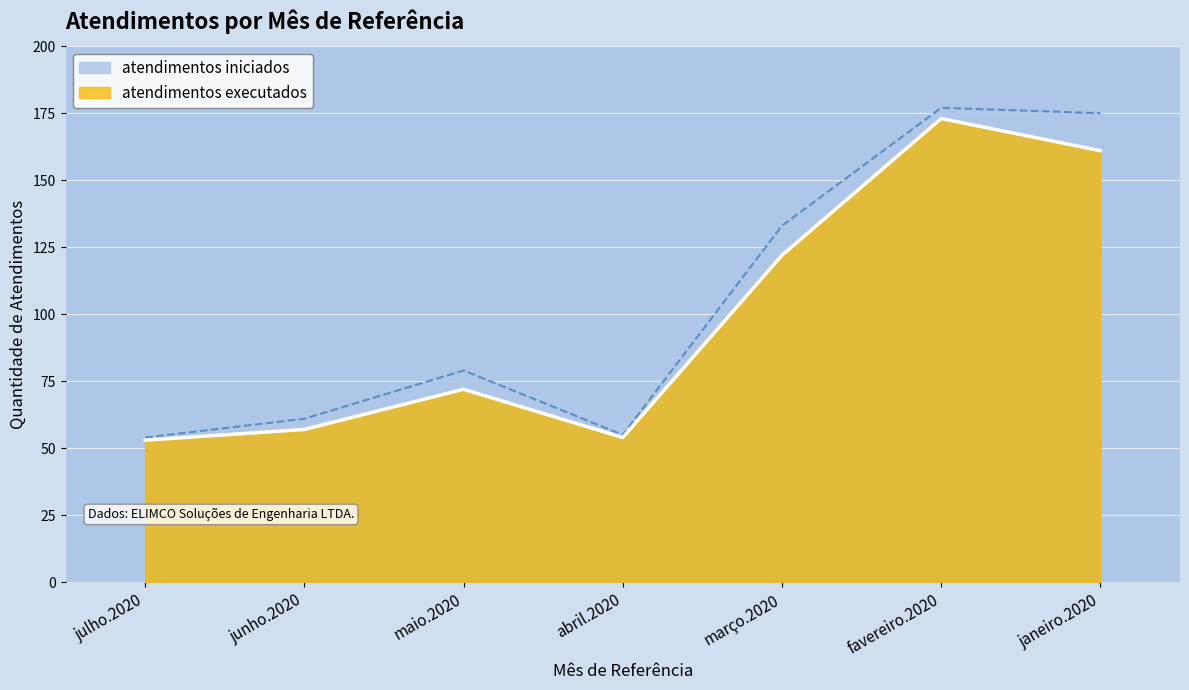

True or false: atendimentos executados has a value of 161 at janeiro.2020.

True